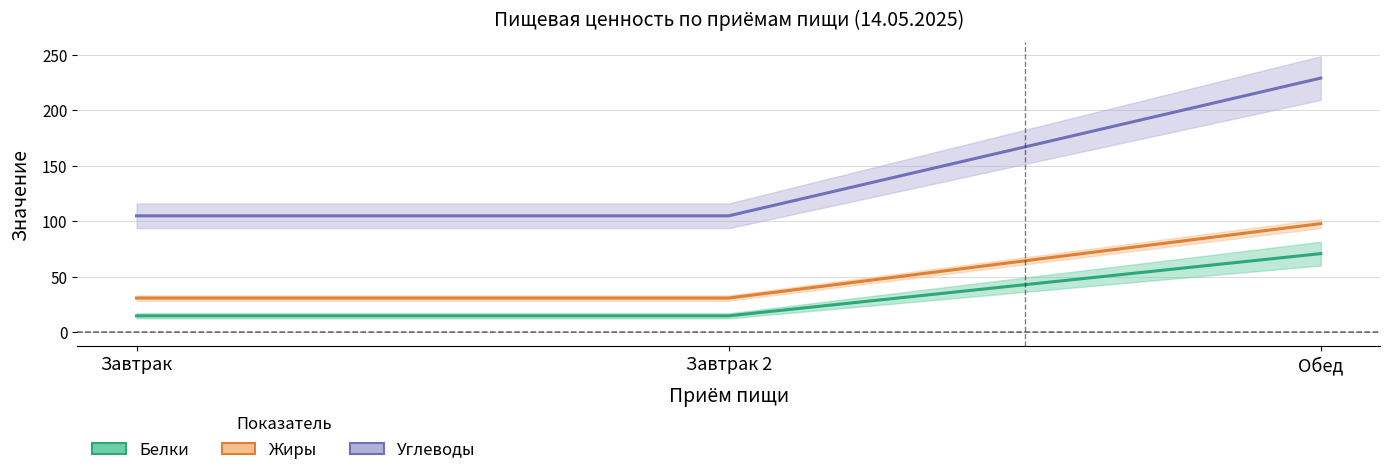

True or false: Белки has a value of 5 at Завтрак 2.

False